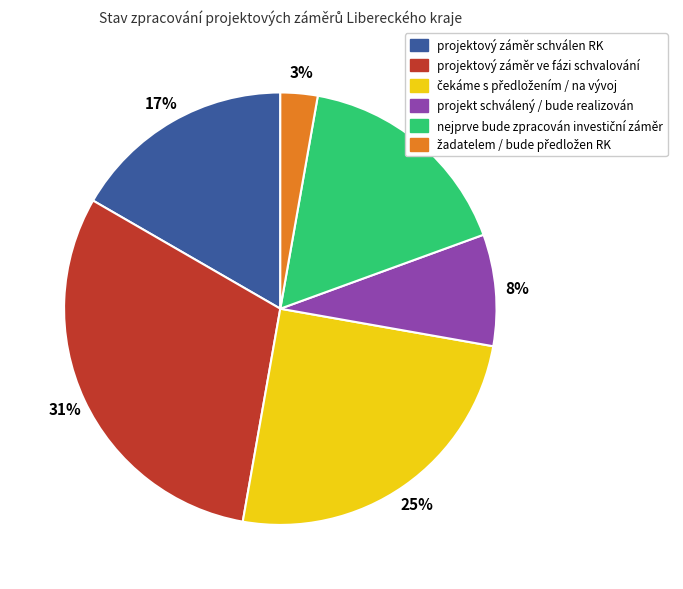

To the nearest percent, what is the average slice percentage?

17%